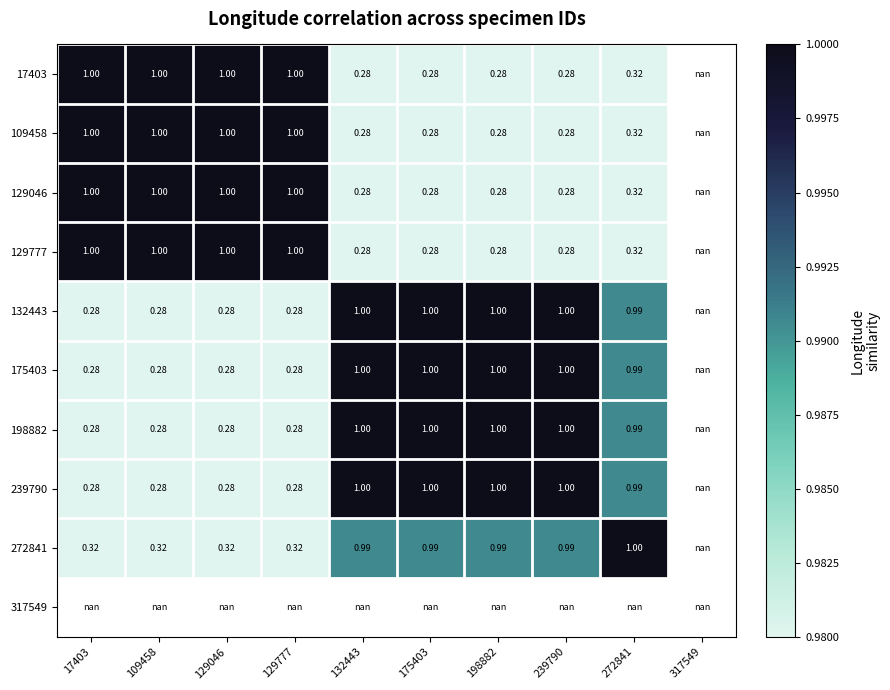

Is the value of 272841 at 129777 greater than the value of 17403 at 109458?

No